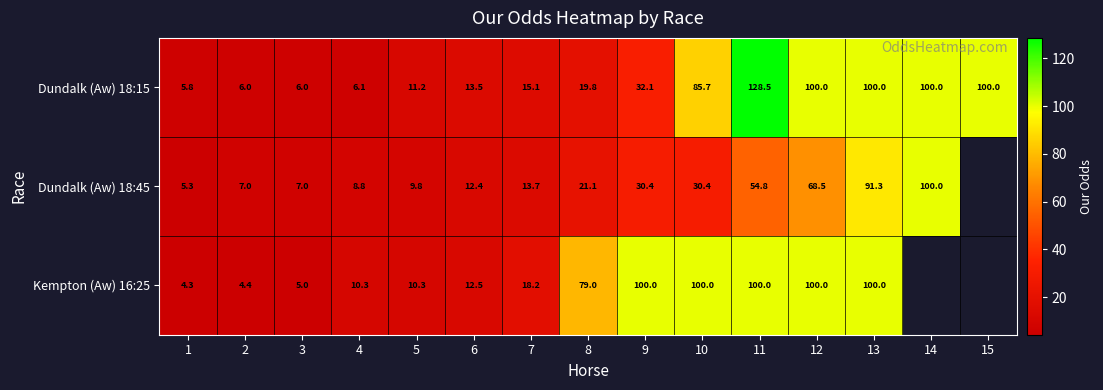

At which label does Dundalk (Aw) 18:15 first exceed 19?

8